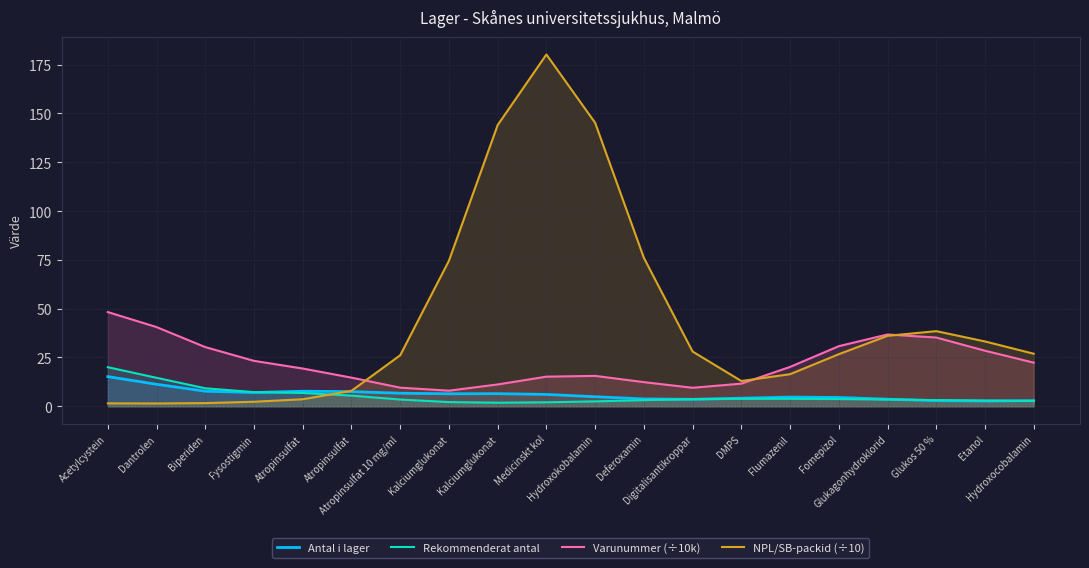

What is the difference between the maximum and minimum values in the Rekommenderat antal series?

18.2